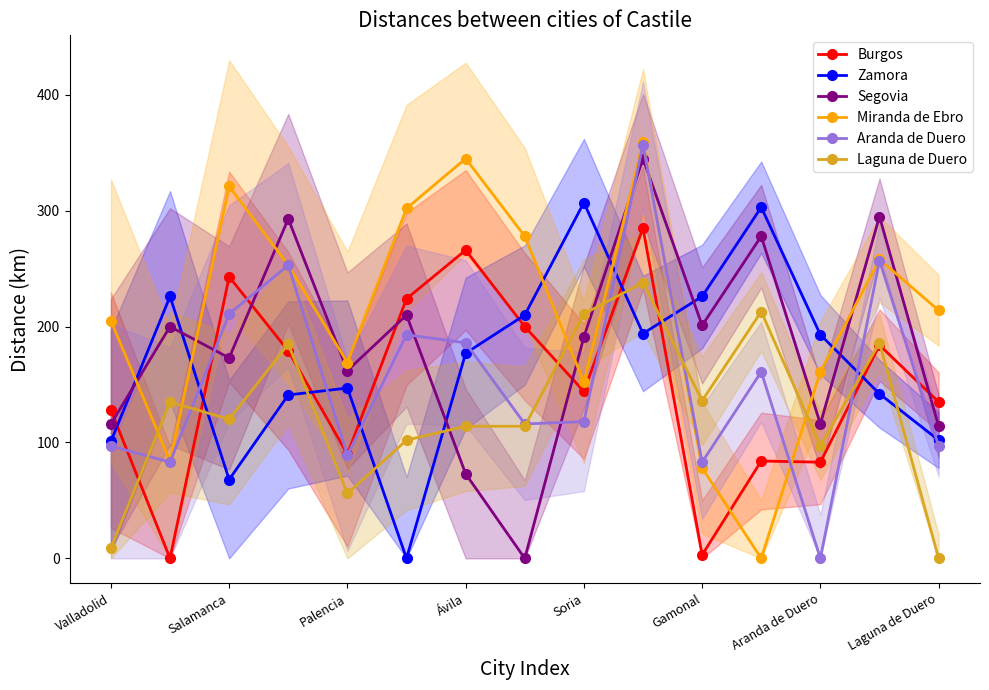

At which category is the sum across all series the highest?

9